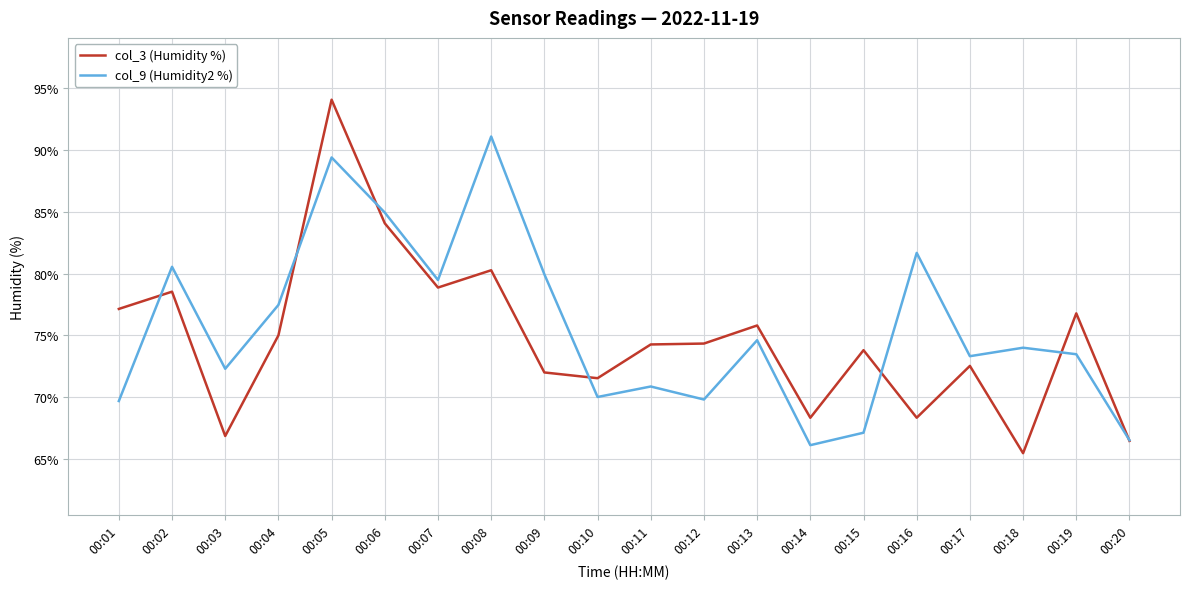

What is the difference between the col_3 (Humidity %) values at 00:09 and 00:15?

1.8